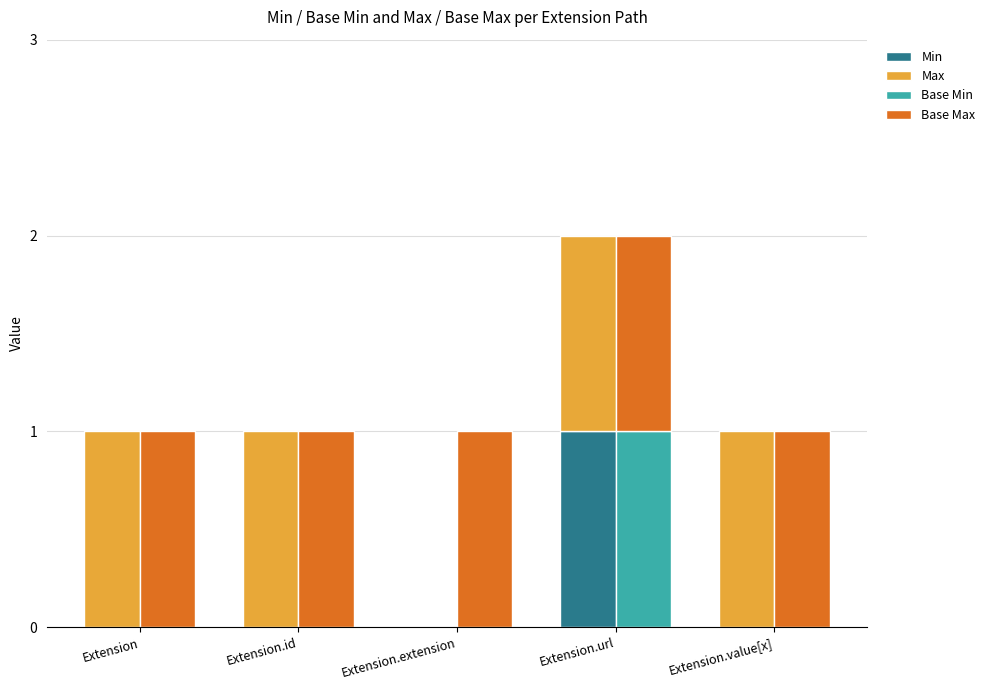

List the series in order of their peak value, lowest first.

Min, Max, Base Min, Base Max